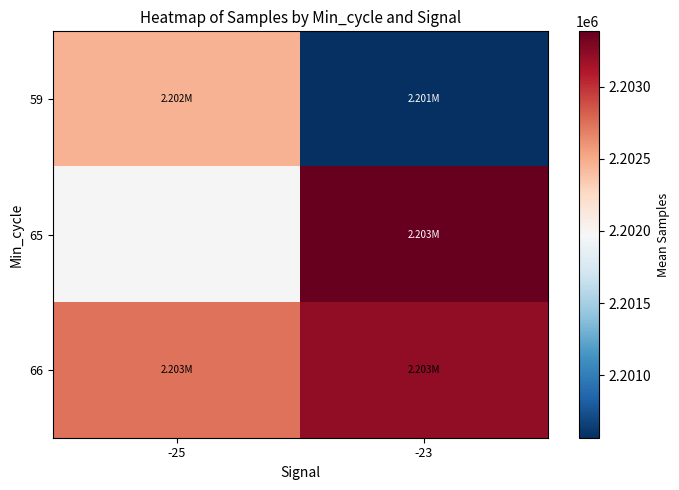

At how many categories does at least one series exceed 2202428?

2